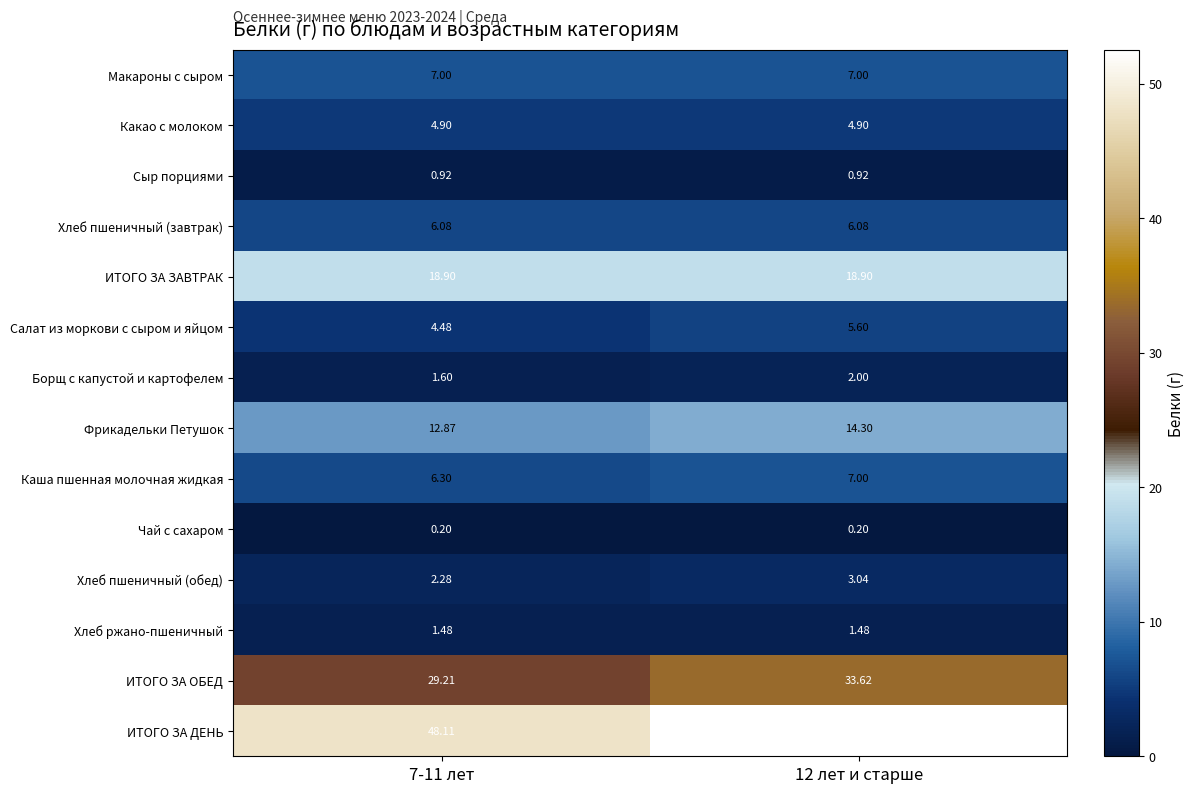

Is the value of Борщ с капустой и картофелем at 7-11 лет greater than the value of ИТОГО ЗА ДЕНЬ at 12 лет и старше?

No